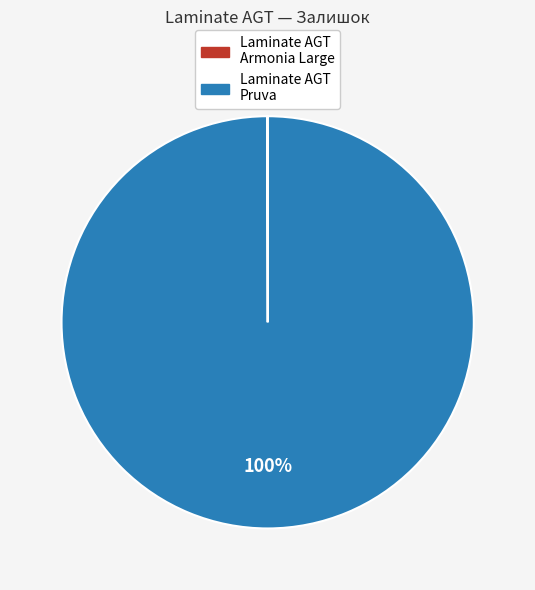

Is there any slice that represents more than half of the pie?

Yes